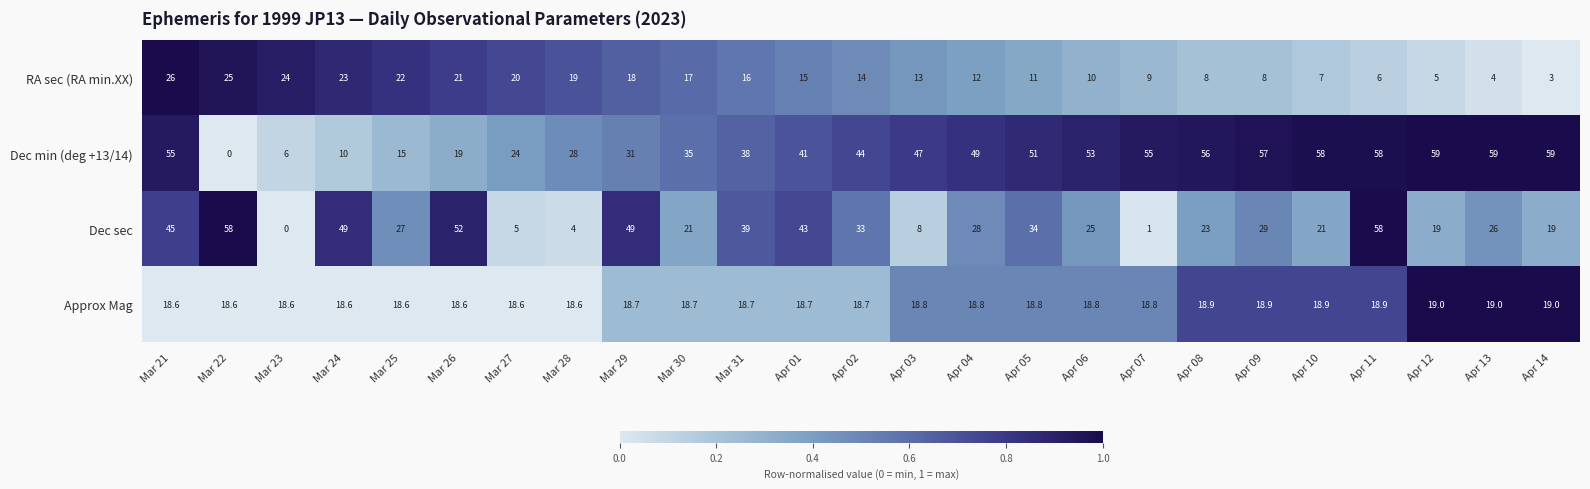

Which series has the widest spread of values?

Dec min (deg +13/14)